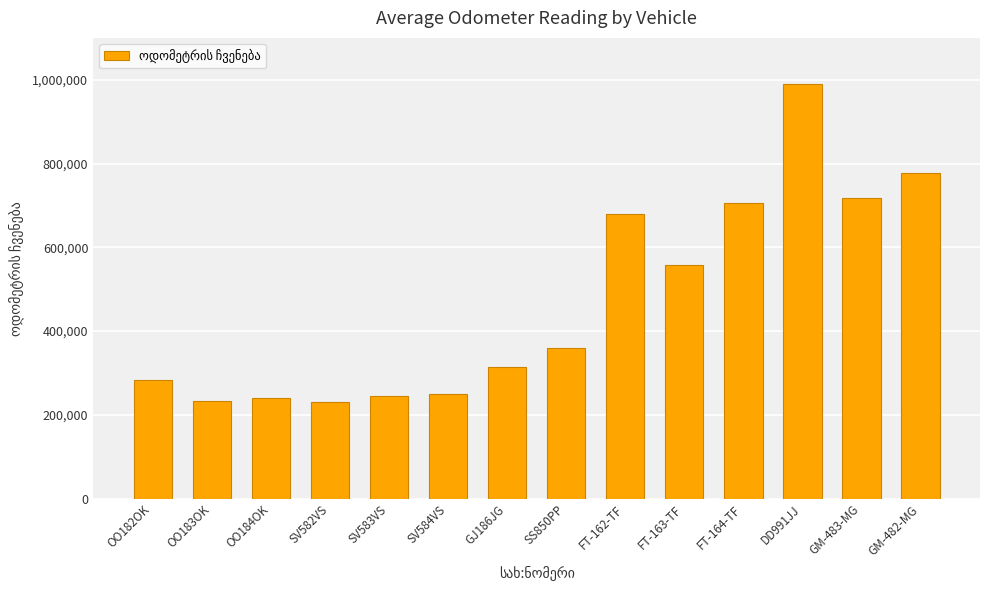

Which label corresponds to the largest value in the chart?

DD991JJ